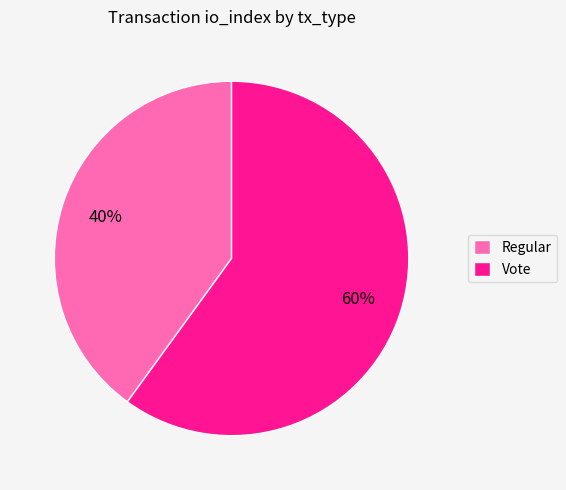

Which category accounts for the majority?

Vote